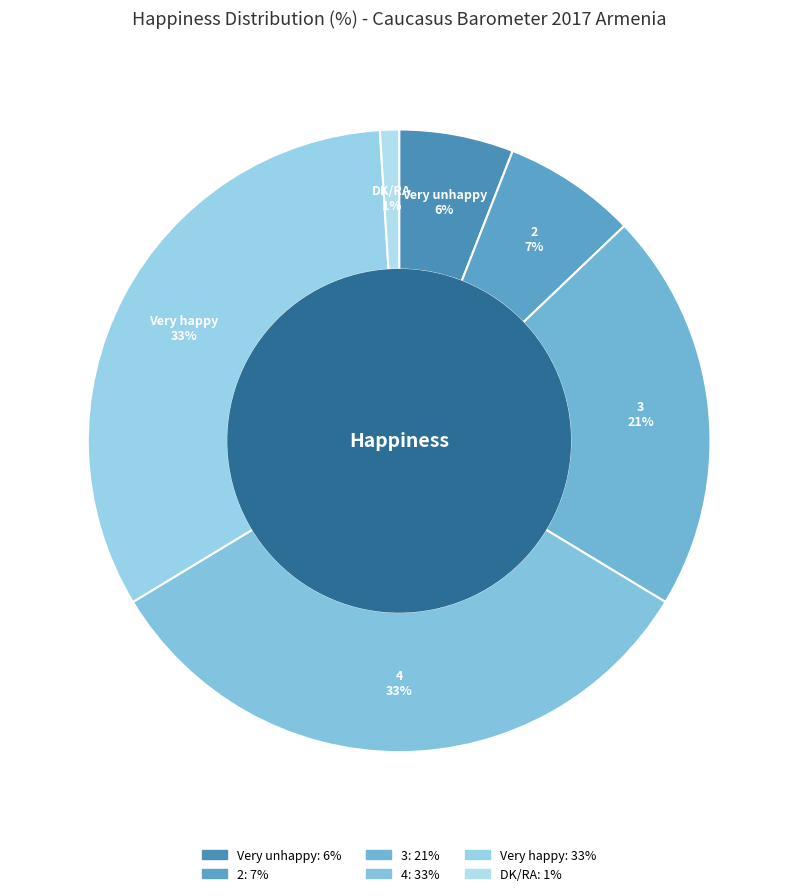

What percentage is the 4 slice, to the nearest percent?

33%